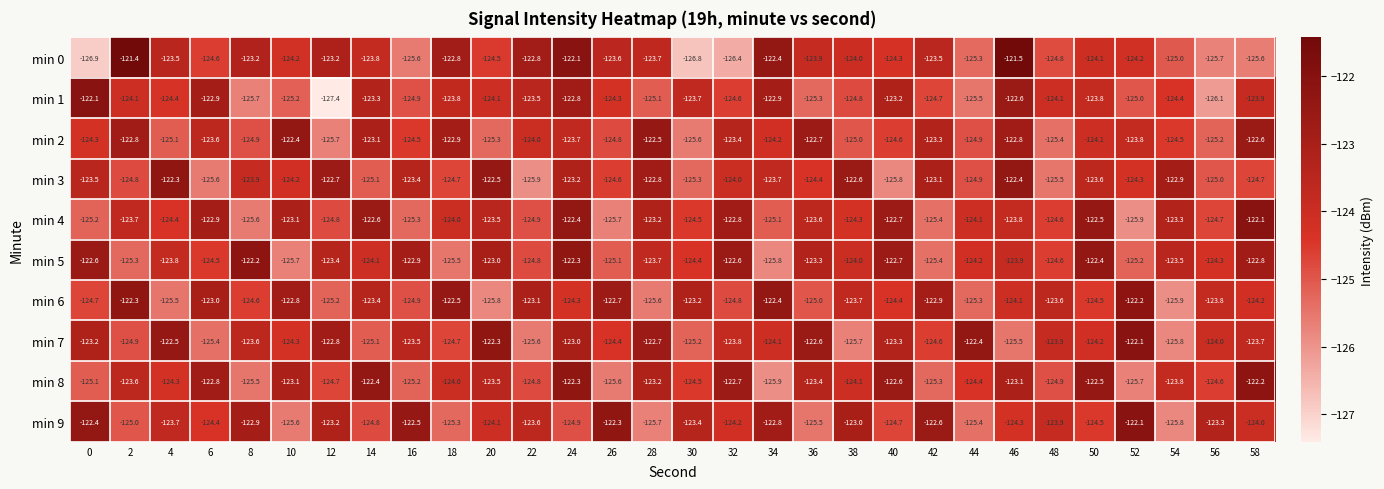

What is the approximate value of min 2 at 10?

-122.4